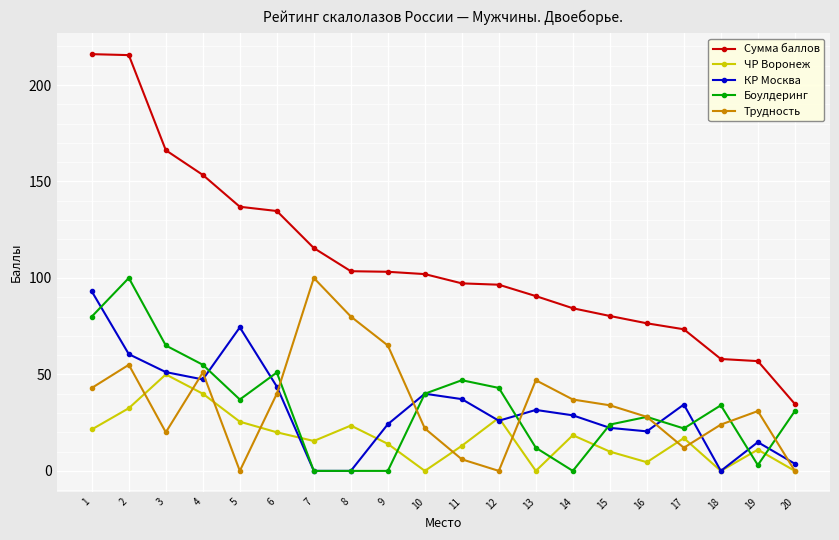

What is the greatest value displayed?

216.0